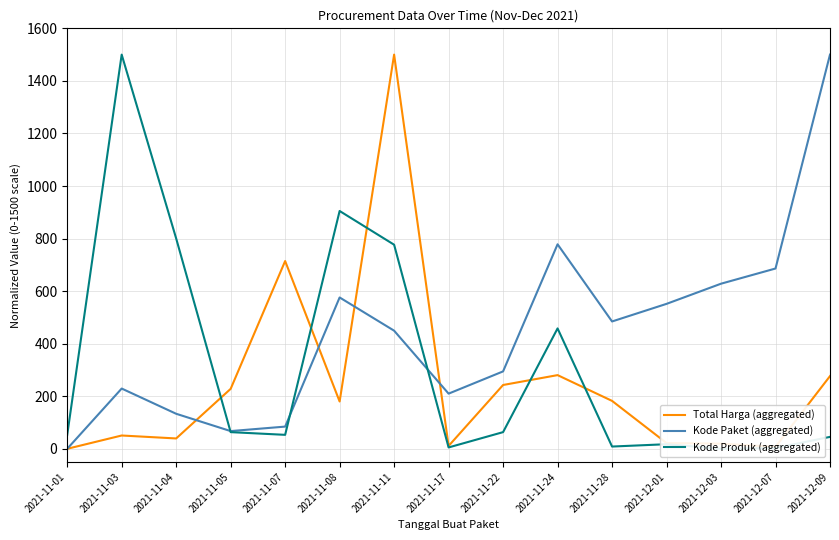

What is the spread (max minus min) of values at 2021-11-22?

231.1